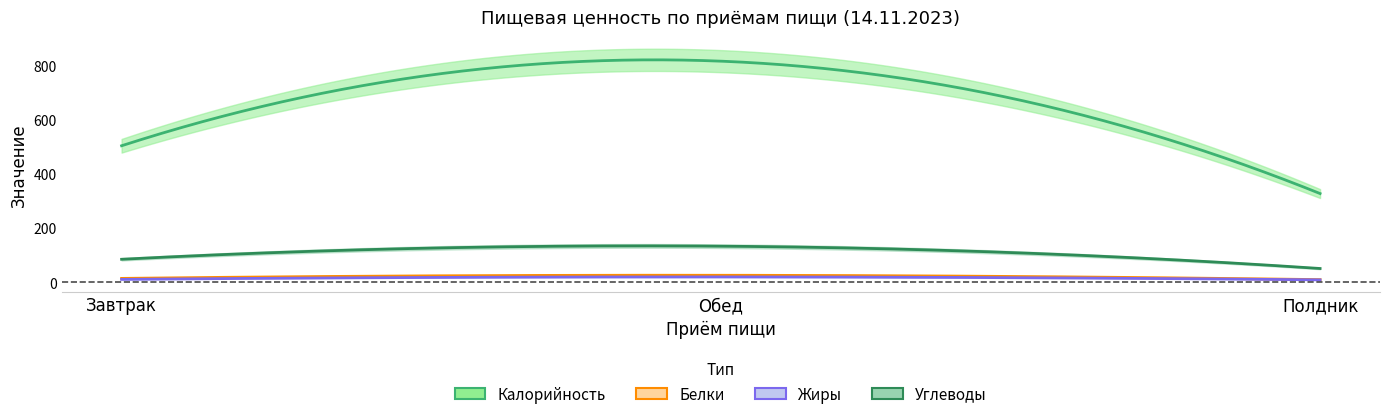

What is the maximum value shown in the chart?

816.5